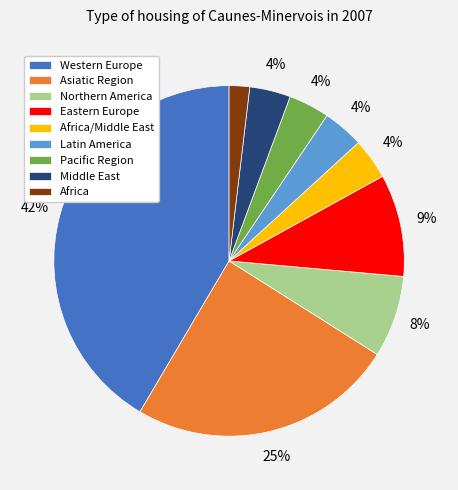

True or false: Africa accounts for 14% of the total.

False